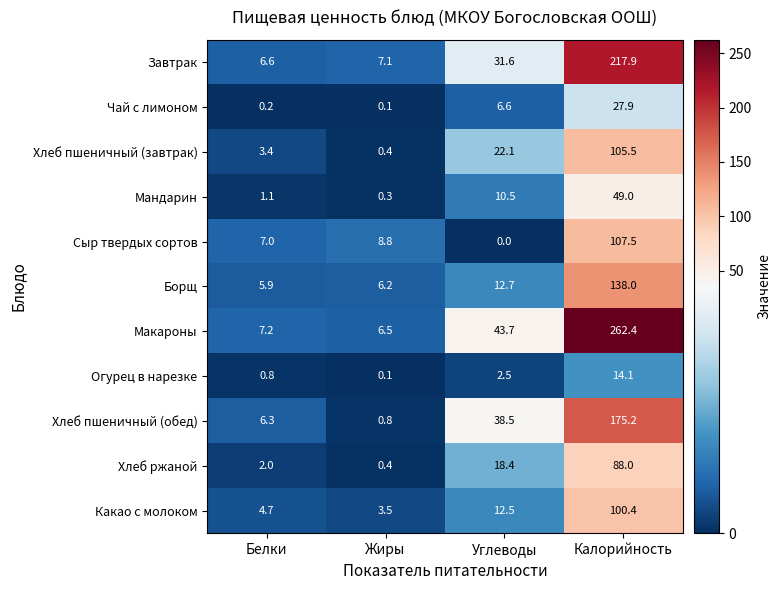

At which category does the chart reach its minimum across all series?

Углеводы